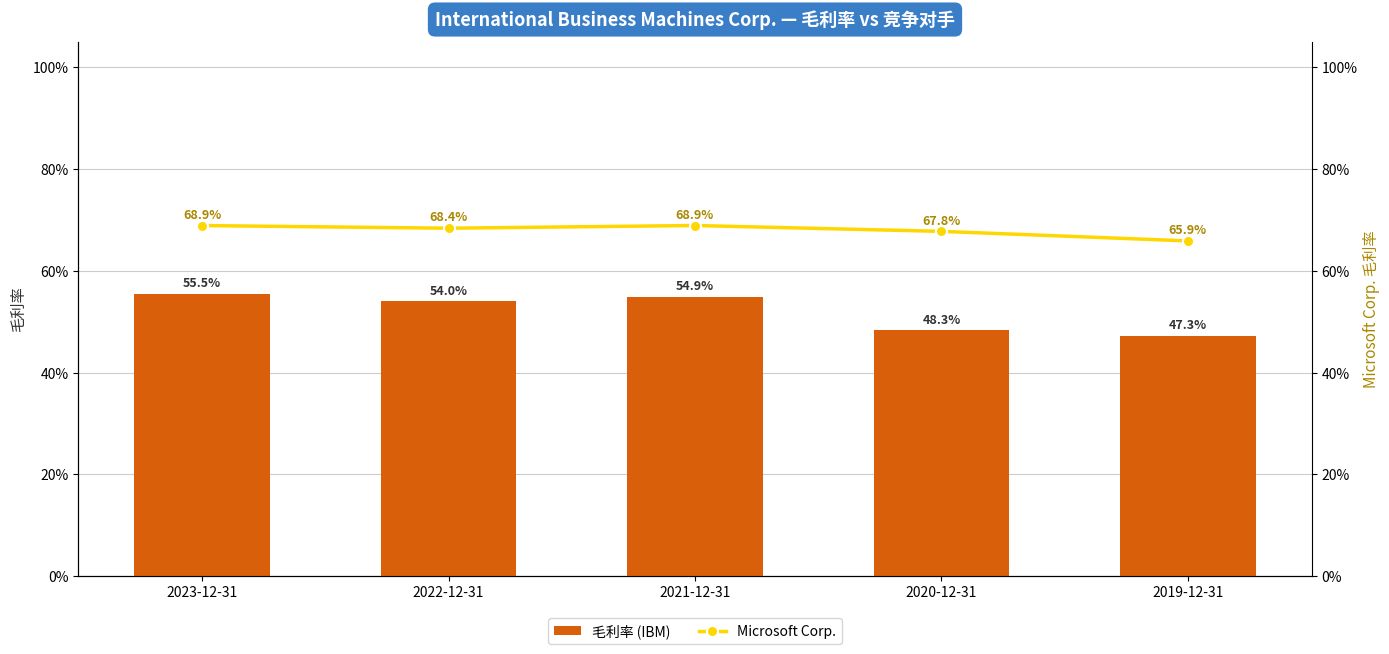

What is the smallest value displayed?

0.5